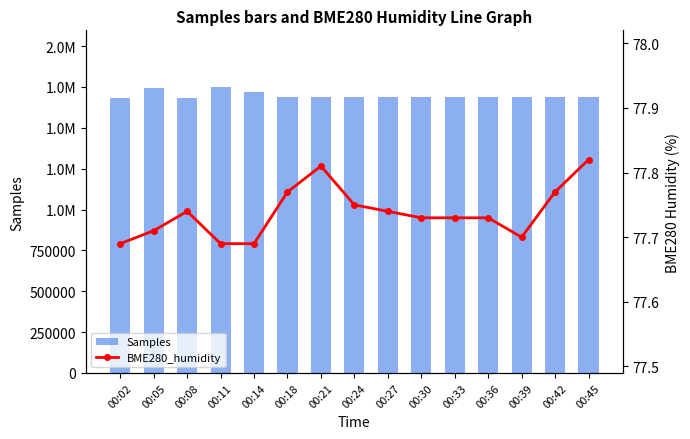

Between 00:05 and 00:36, which series saw the biggest shift?

Samples